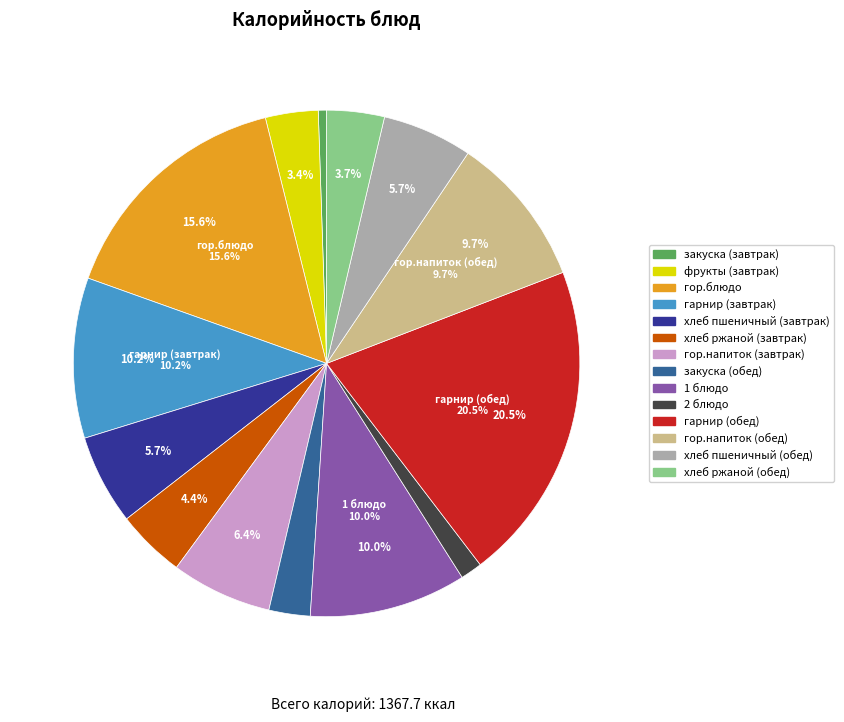

Which has a higher value, 1 блюдо or хлеб ржаной (завтрак)?

1 блюдо